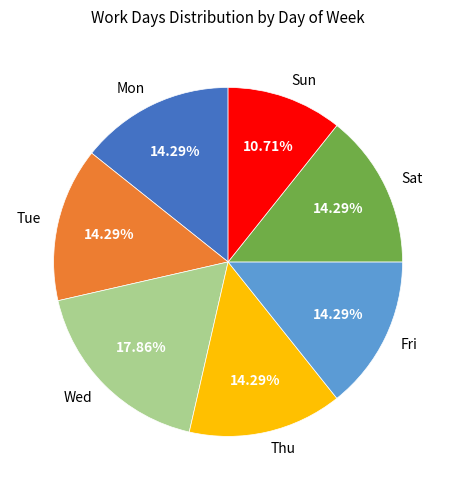

What is the smallest slice in the pie chart?

Sun